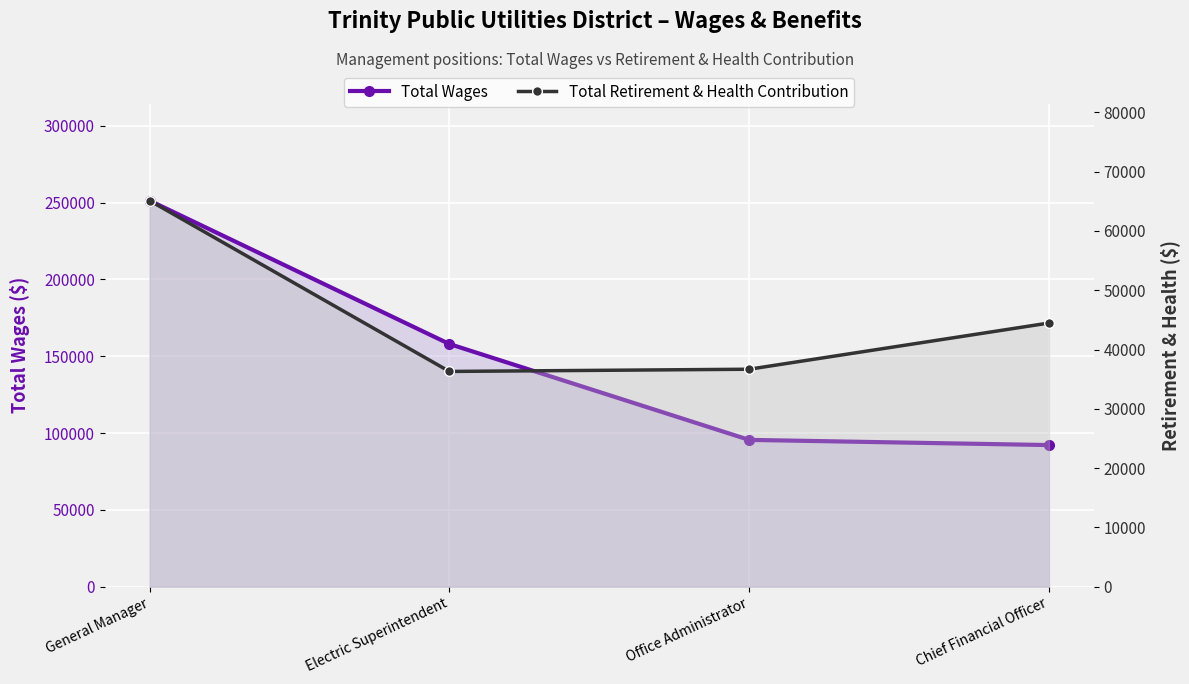

True or false: Total Wages and Total Retirement & Health Contribution cross at least once.

False